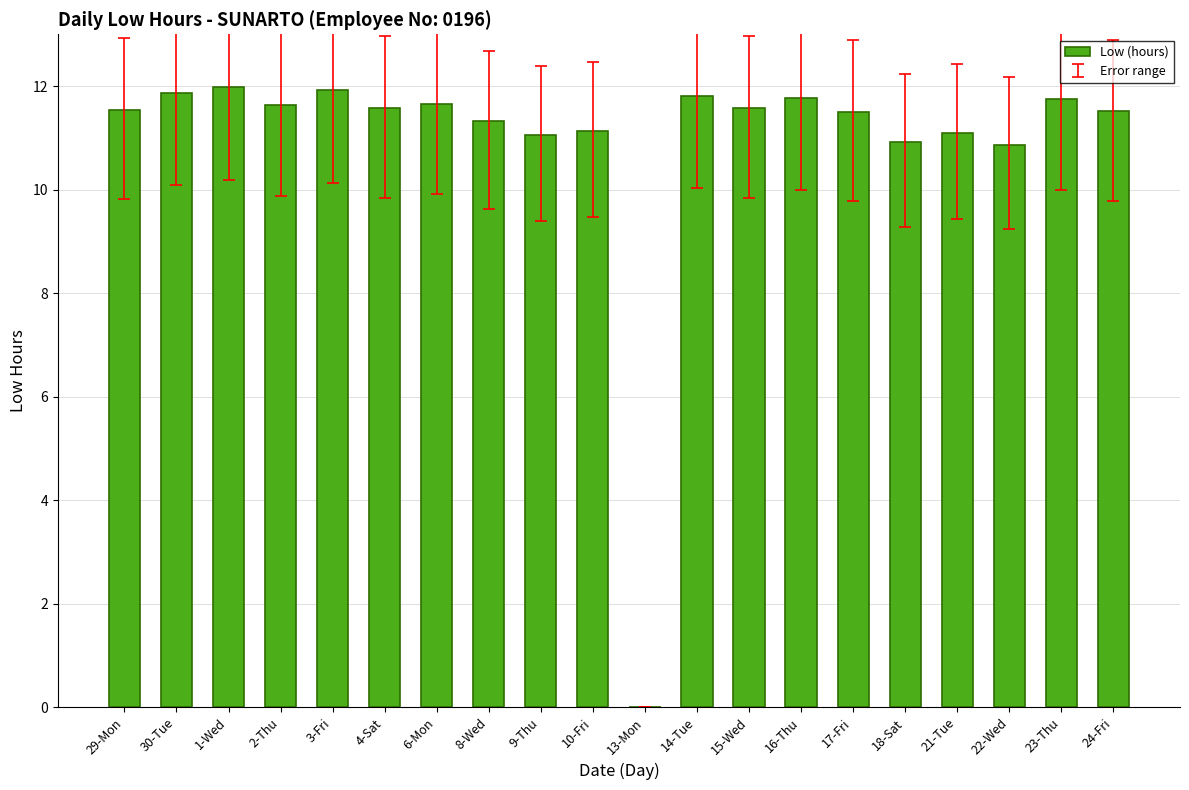

What is the ratio of the value at 9-Thu to the value at 2-Thu?

1.0